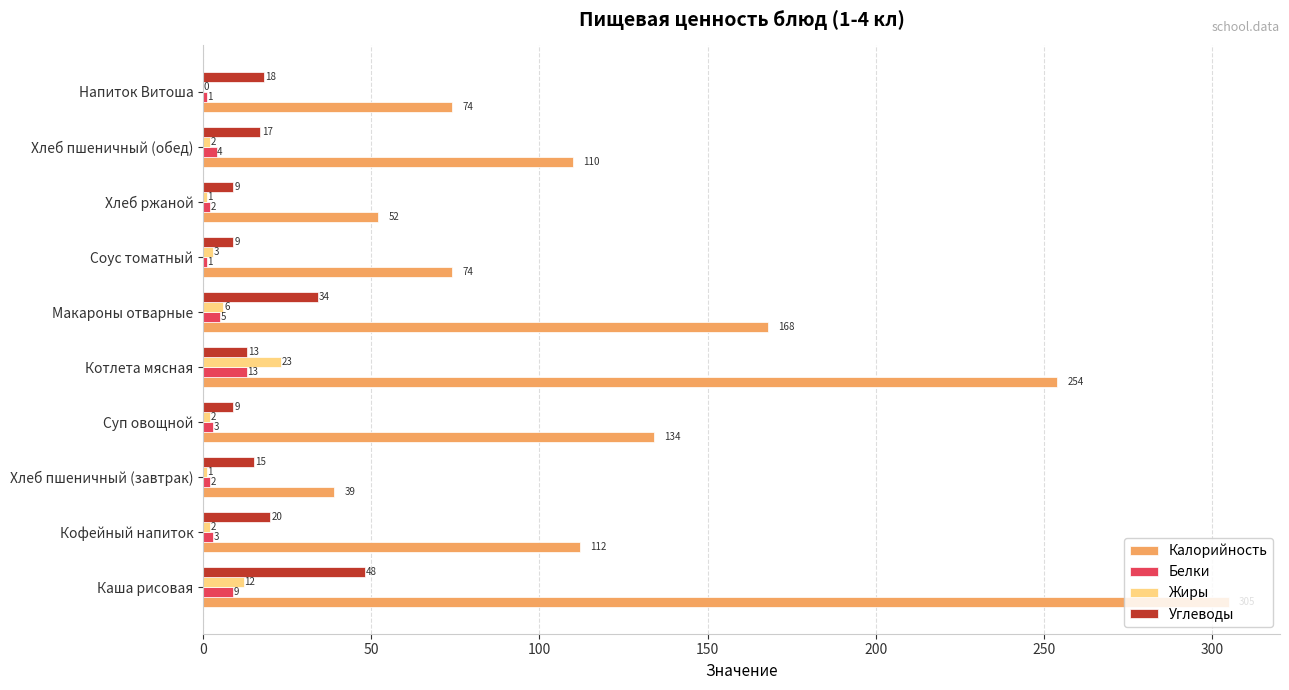

The Углеводы series shows 18 at Напиток Витоша. True or false?

True